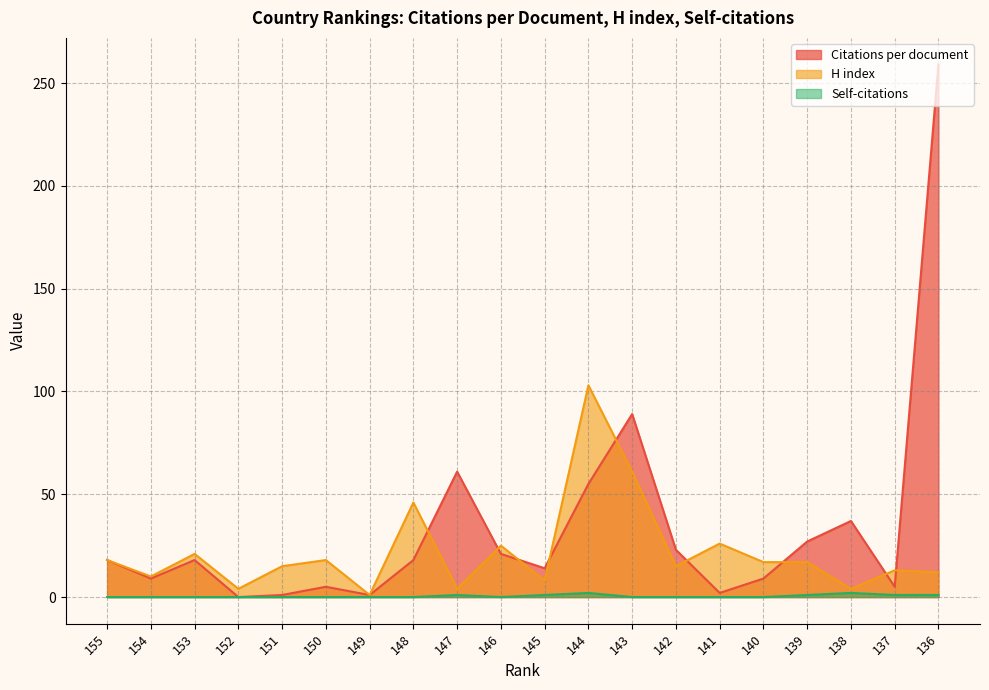

In Self-citations, how many points are higher than both neighbors (excluding endpoints)?

3